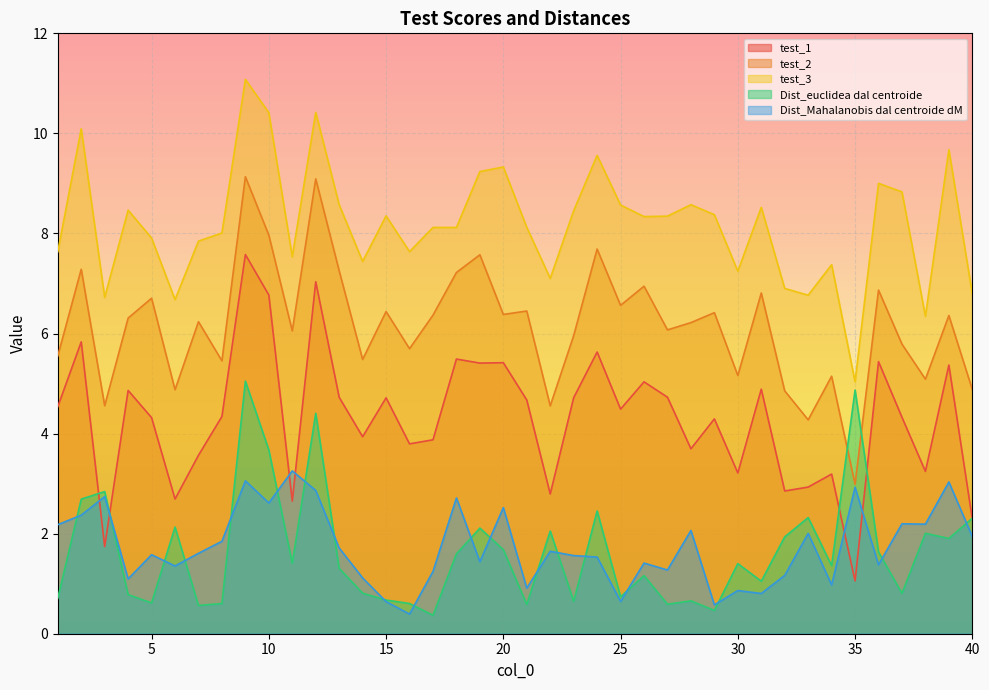

At how many categories does at least one series exceed 8?

24